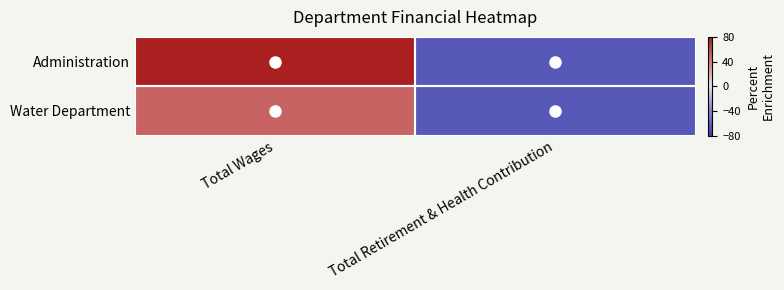

List the series in order of their overall mean, highest first.

Administration, Water Department